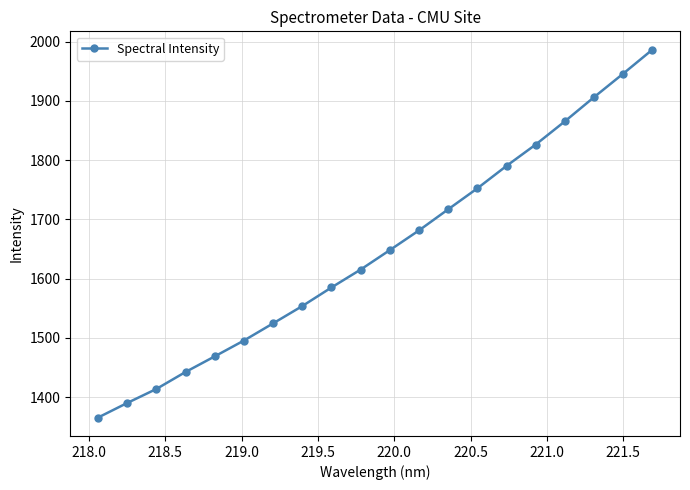

What is the value of the 1st point from the left?

1365.5